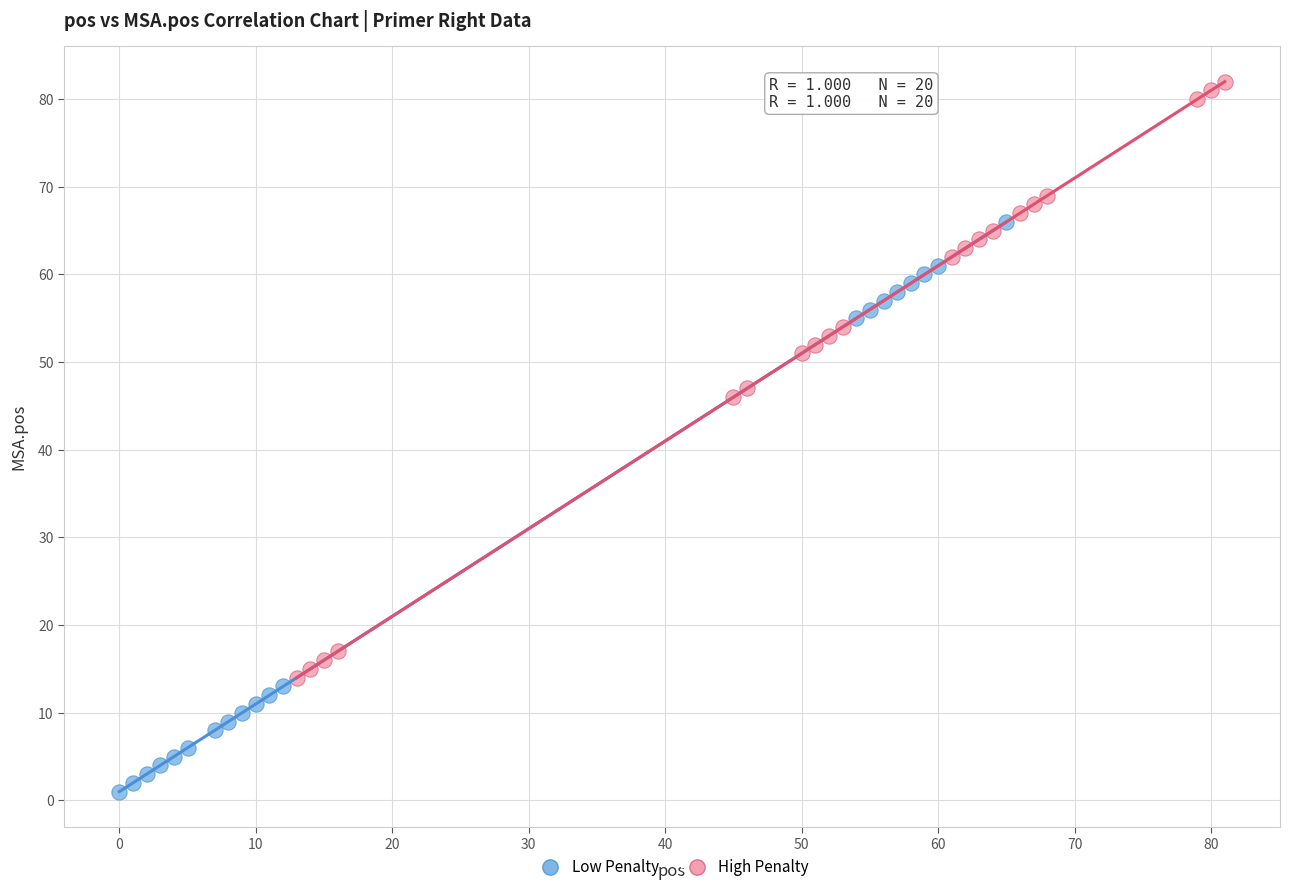

Which series contains the highest Y value?

High Penalty